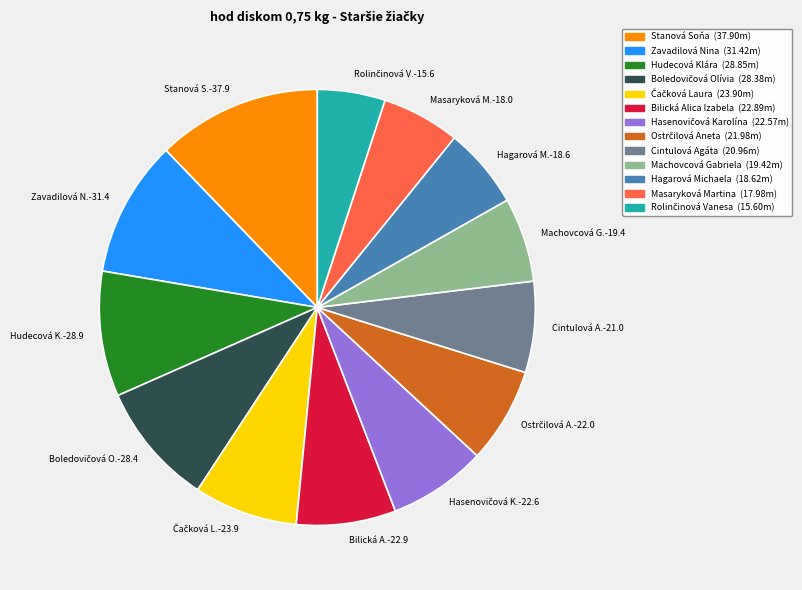

Which has a higher value, Cintulová A.-21.0 or Zavadilová N.-31.4?

Zavadilová N.-31.4